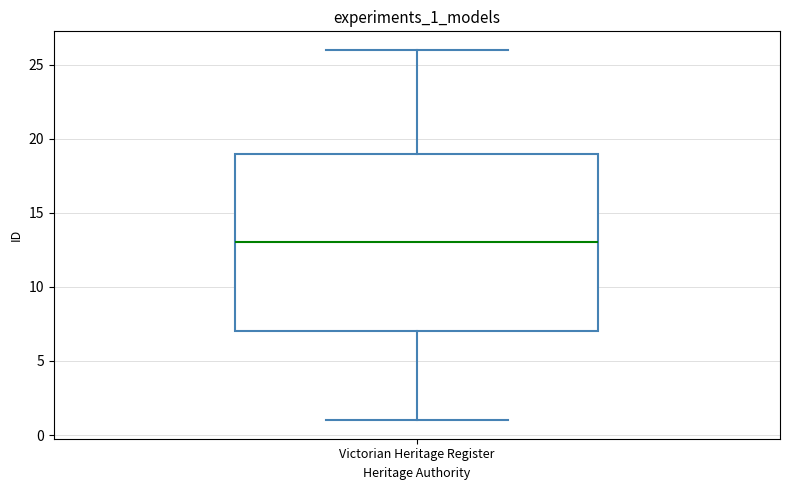

Where does the median line of the box for Victorian Heritage Register sit on the y-axis? The values are not printed on the chart, so give them approximately, as read against the axis.

13